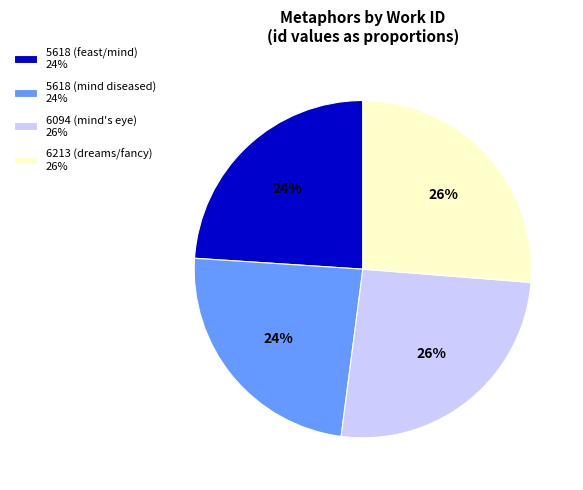

To the nearest percent, what is the average slice percentage?

25%